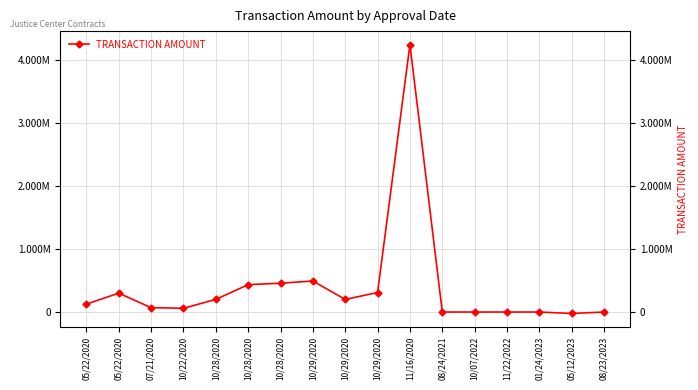

The value at 10/29/2020 is 310000. True or false?

True